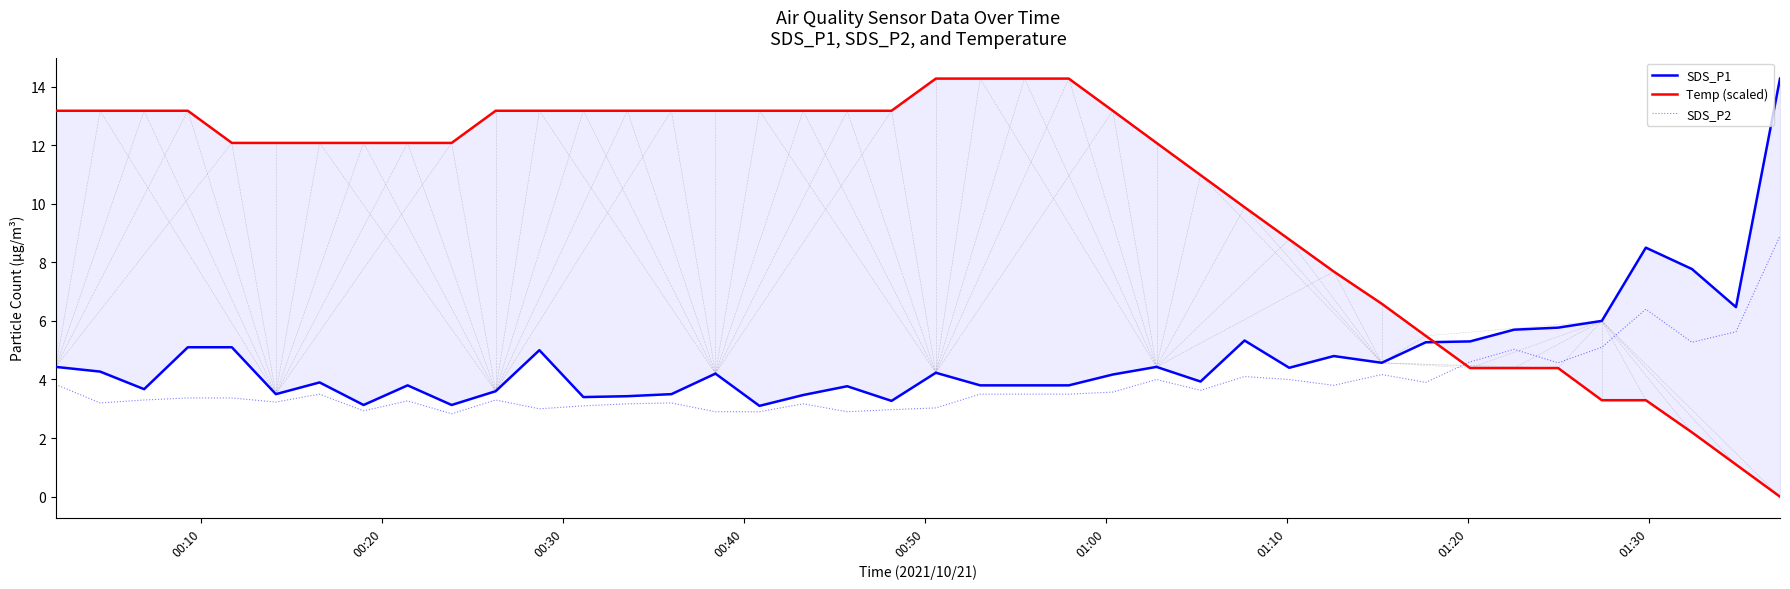

How many interior local valleys does the SDS_P2 series have?

11